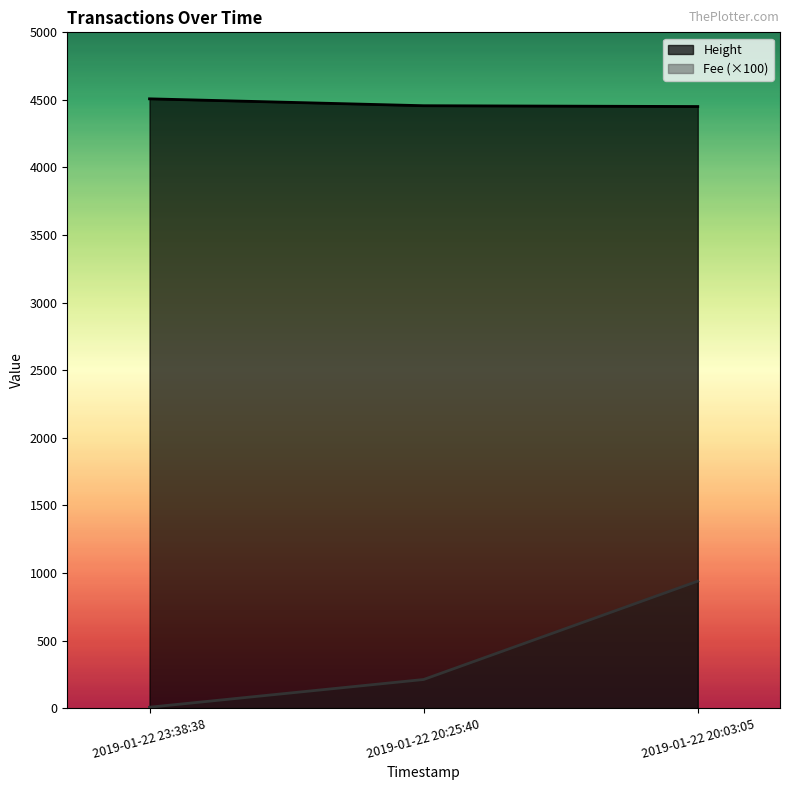

Which category has the highest value in the Height series?

2019-01-22 23:38:38